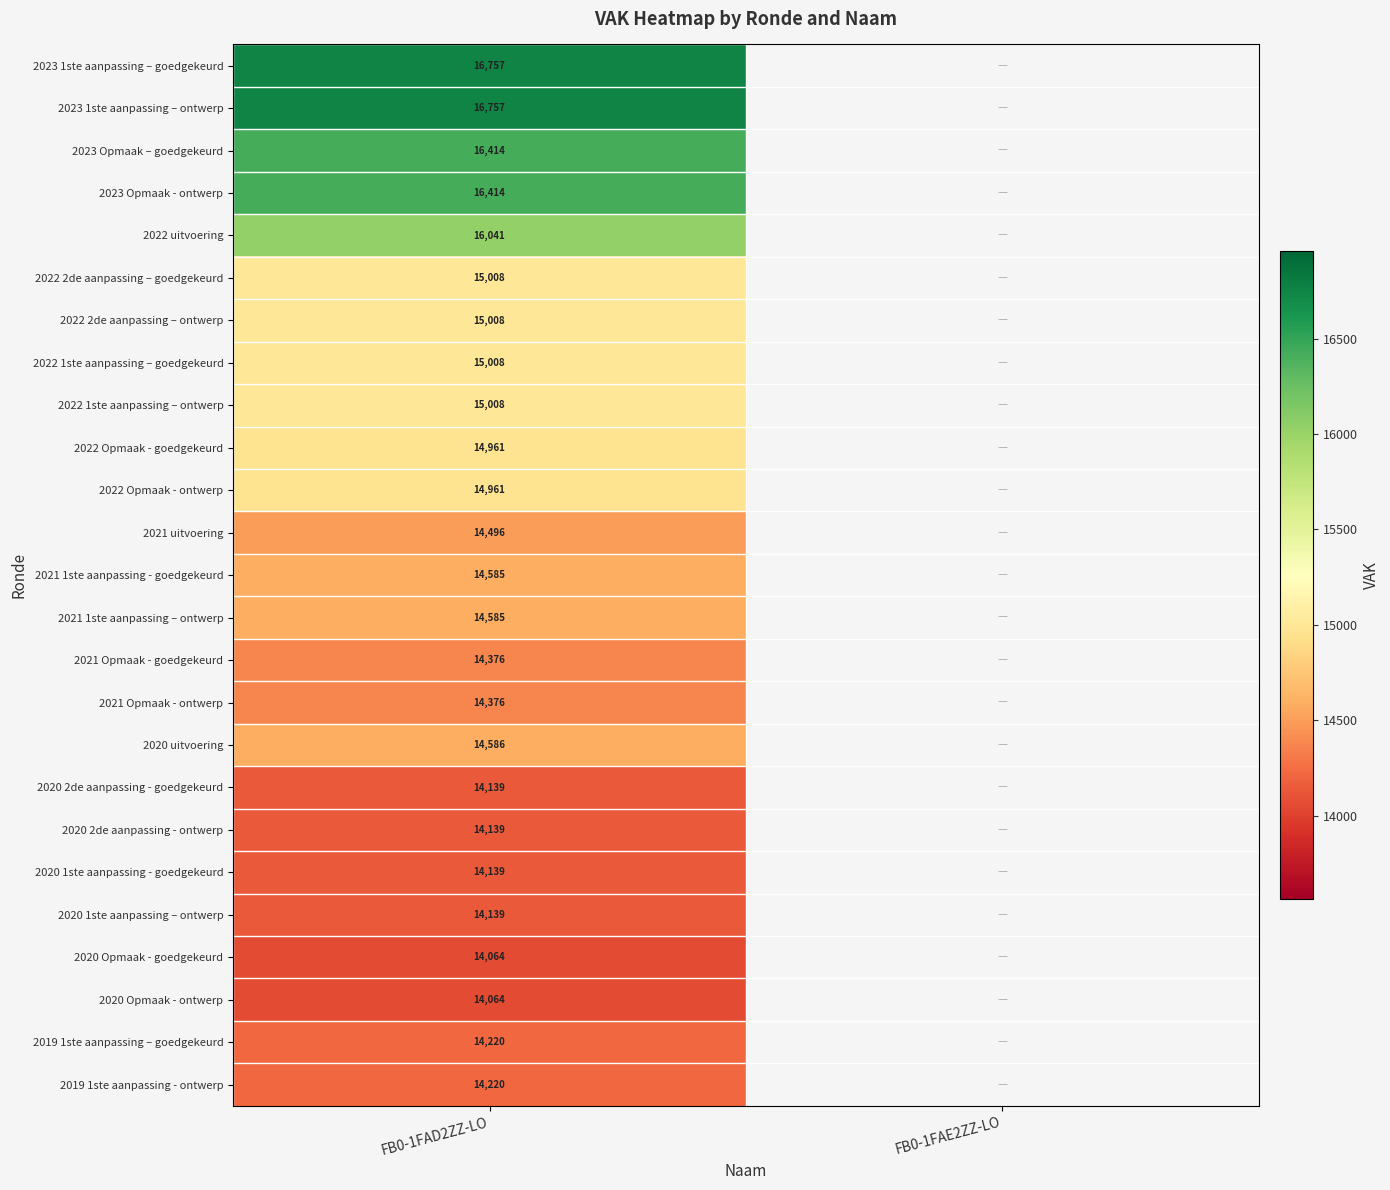

What is the spread (max minus min) of values at FB0-1FAD2ZZ-LO?

2693